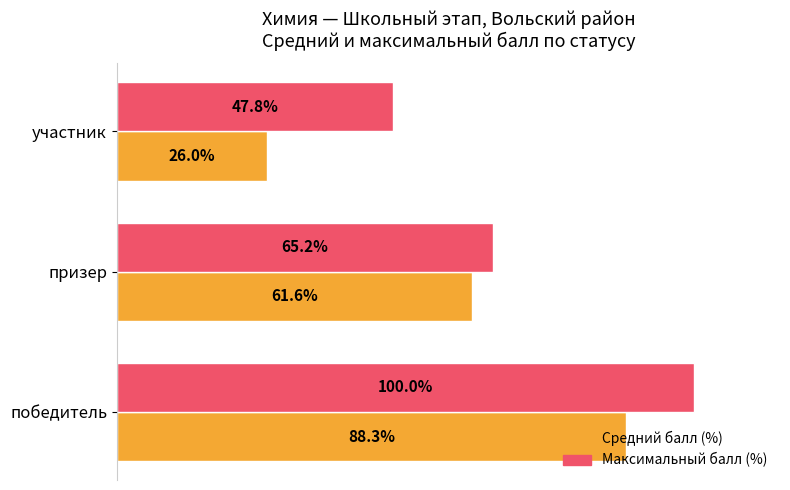

At which label is Максимальный балл (%) closest to 73?

призер